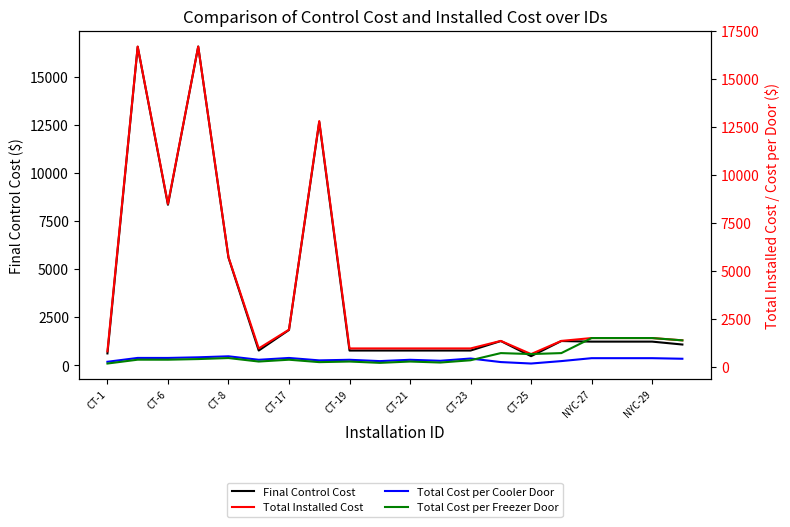

How many interior local valleys does the Total Installed Cost series have?

3